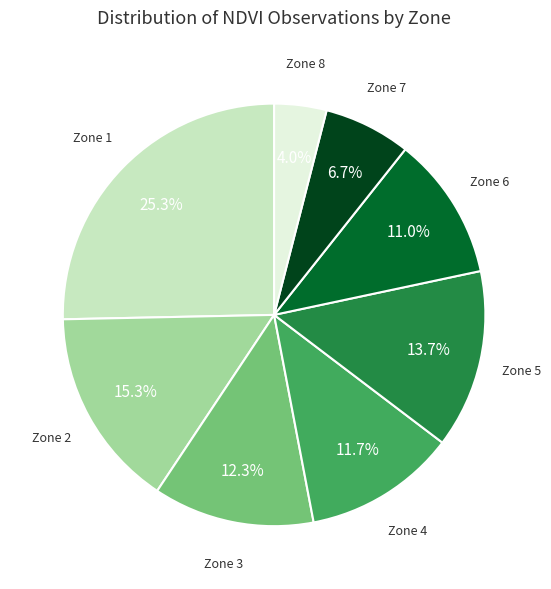

Is there a majority slice in this chart?

No